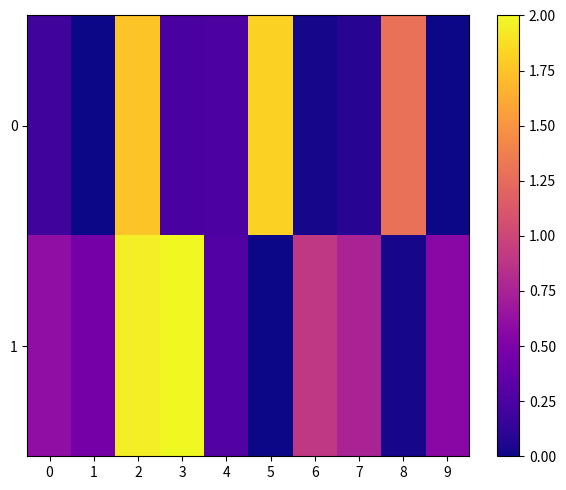

List the series in order of their peak value, highest first.

1, 0